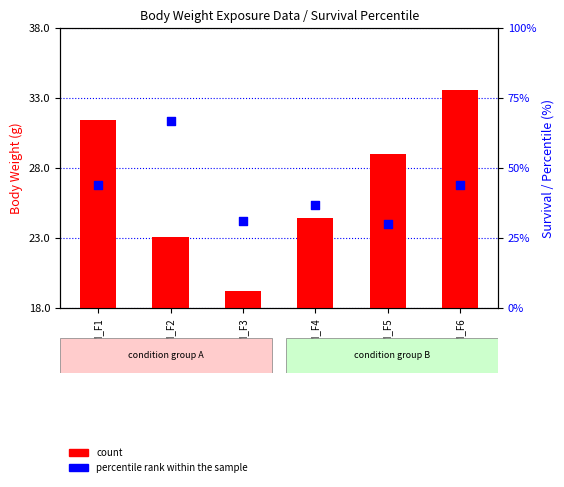

At which category is the sum across all series the highest?

GSM_F2